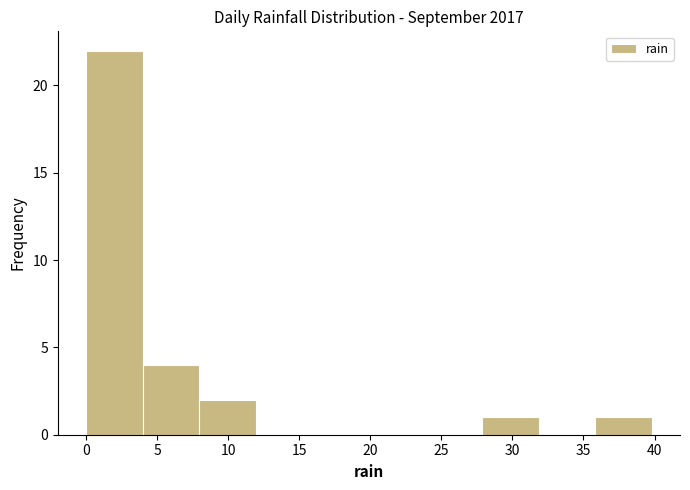

Over which range of the x-axis is the bar tallest?

0 to 4